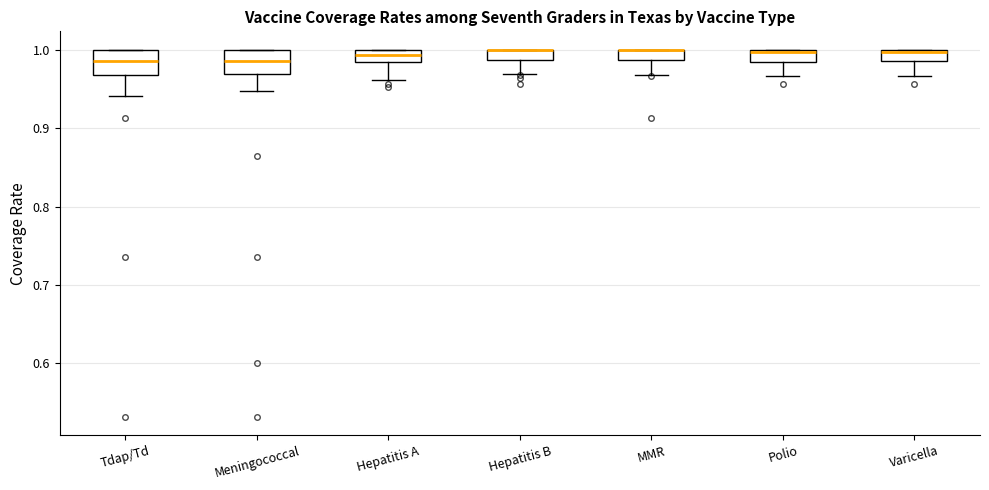

Where is the lower edge of the box for Varicella on the y-axis? The values are not printed on the chart, so give them approximately, as read against the axis.

0.99